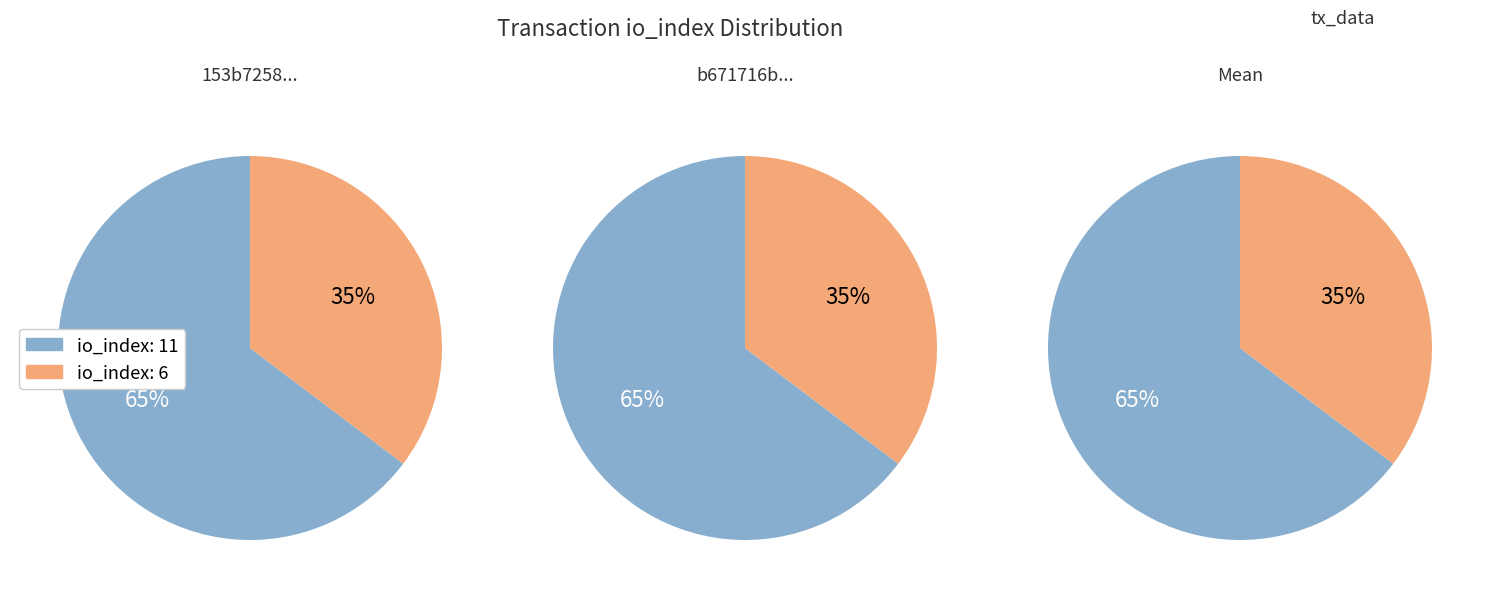

At io_index_6, list the series in order from largest to smallest.

tx1, tx2, tx3